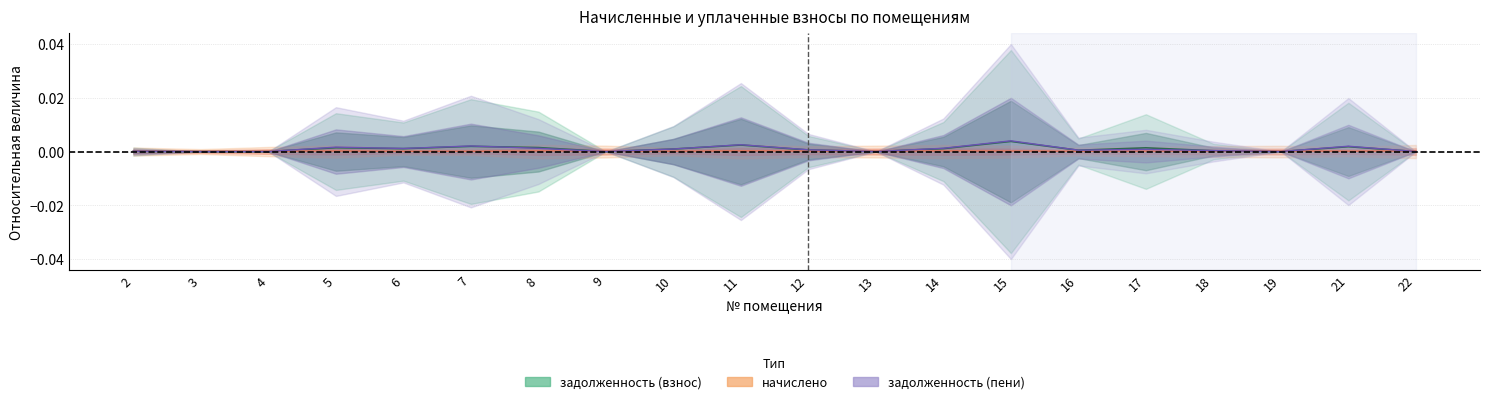

At how many categories does at least one series exceed 0?

20